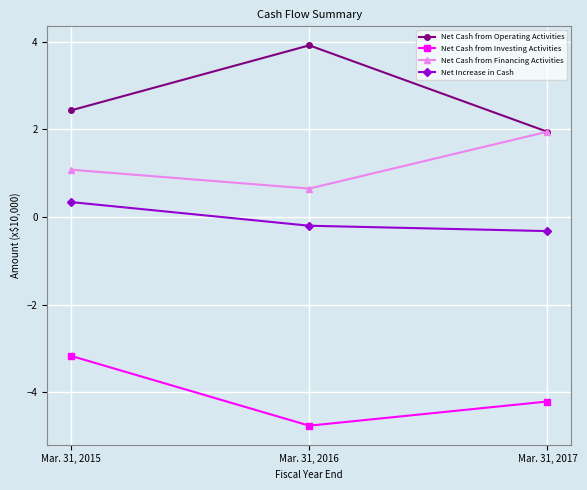

Reading right to left, what are all the values shown in this chart?

Net Cash from Operating Activities: 1.9	3.9	2.4
Net Cash from Investing Activities: -4.2	-4.8	-3.2
Net Cash from Financing Activities: 1.9	0.6	1.1
Net Increase in Cash: -0.3	-0.2	0.3